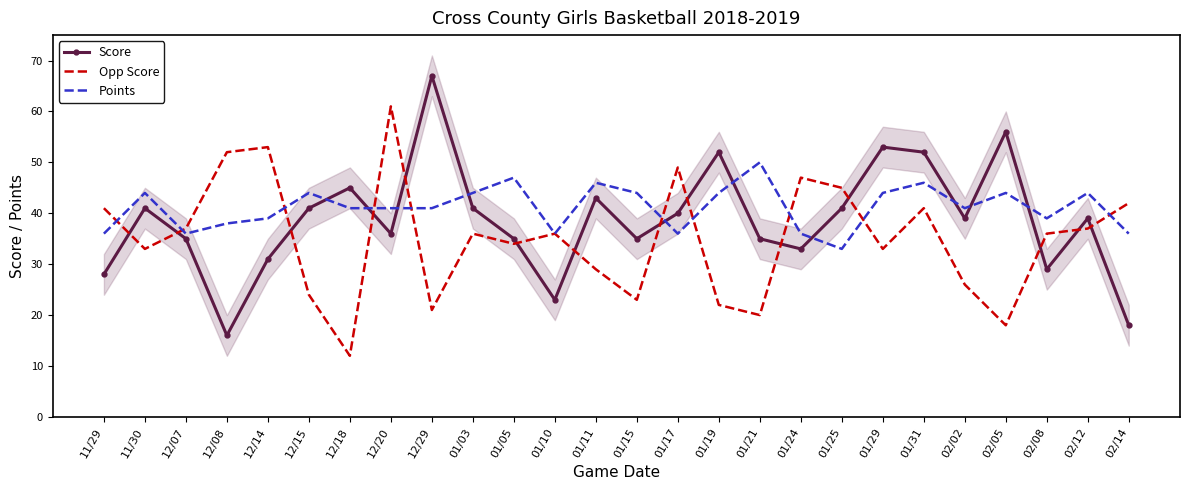

After their last crossing, which series has the higher values: Points or Opp Score?

Opp Score